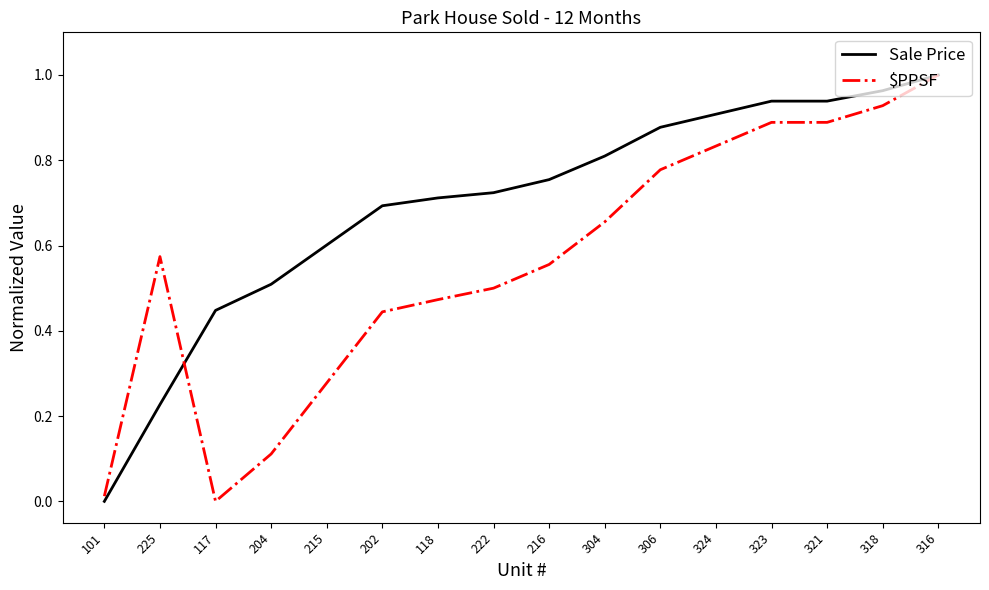

What position from the left is 204?

4